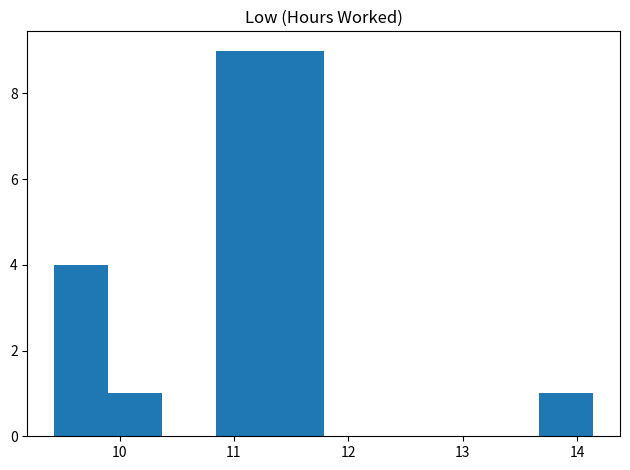

Reading left to right, transcribe this chart: for each bar, give the range it covers on the x-axis and its height. Neither the bar edges nor the heights are printed on the chart, so give them approximately, as read against the axes.

9.4 to 9.9: 4
9.9 to 10.4: 1
10.4 to 10.8: 0
10.8 to 11.3: 9
11.3 to 11.8: 9
11.8 to 12.3: 0
12.3 to 12.7: 0
12.7 to 13.2: 0
13.2 to 13.7: 0
13.7 to 14.1: 1